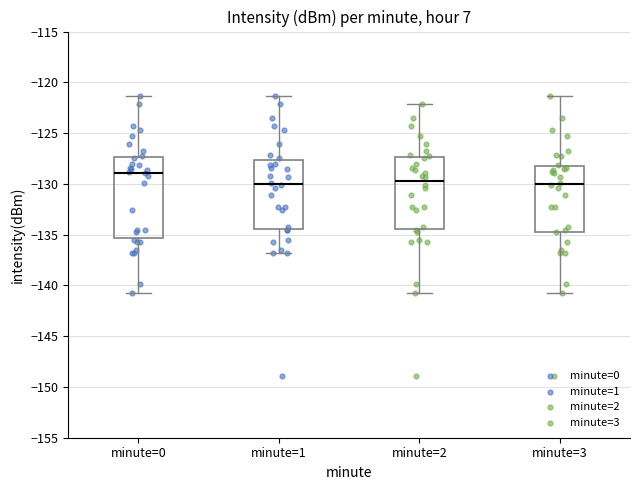

Reading left to right, transcribe this box plot: for each box, give where its median line is, the range the box spans, and where its two whiskers end, as read against the y-axis. The values are not printed on the chart, so give them approximately, as read against the axis.

minute=0: median -129.0, box -135.5 to -127.5, whiskers -141.0 to -121.5
minute=1: median -130.0, box -134.5 to -127.5, whiskers -137.0 to -121.5
minute=2: median -129.5, box -134.5 to -127.5, whiskers -141.0 to -122.0
minute=3: median -130.0, box -134.5 to -128.5, whiskers -141.0 to -121.5